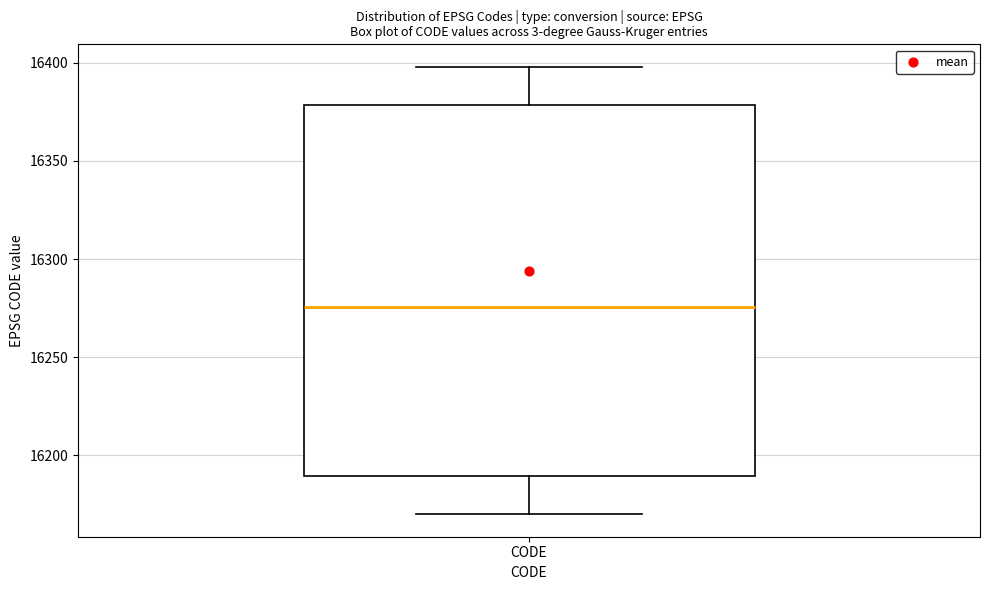

Where does the upper whisker of the box for CODE end on the y-axis? The values are not printed on the chart, so give them approximately, as read against the axis.

16400